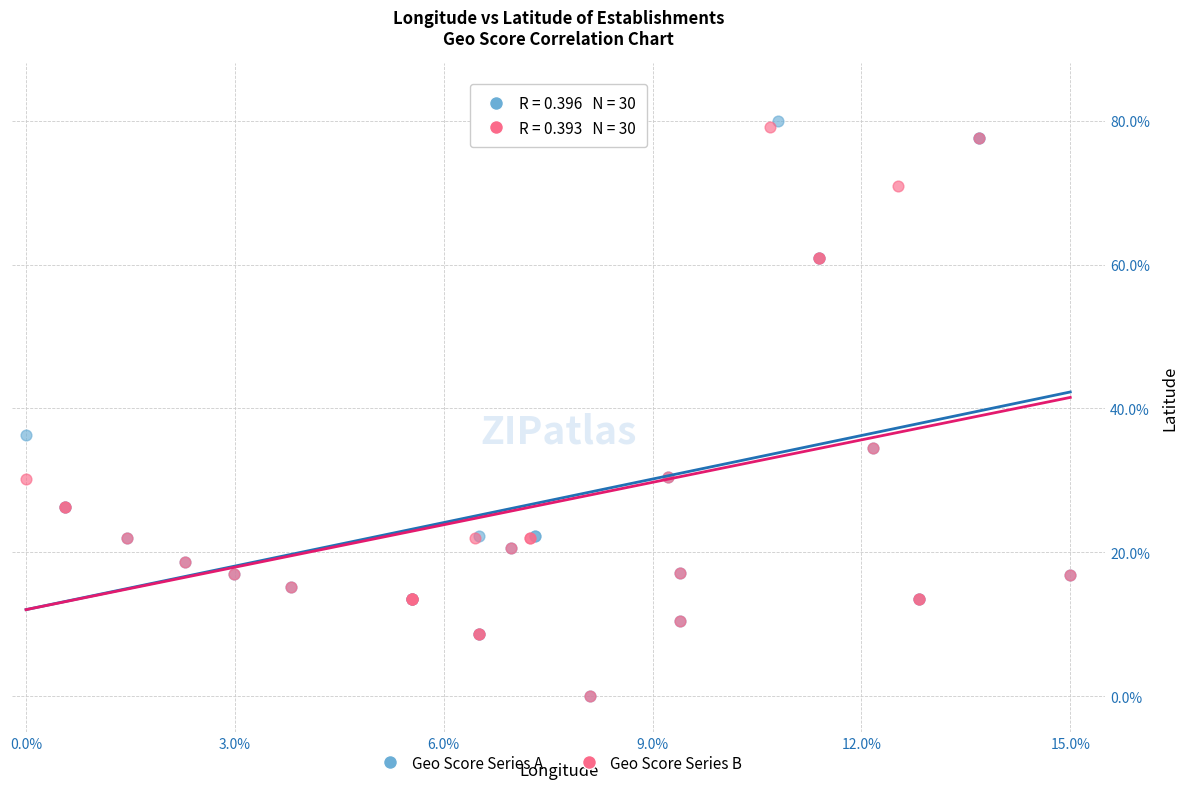

Which series has the largest Y range (max minus min)?

Geo Score Series A